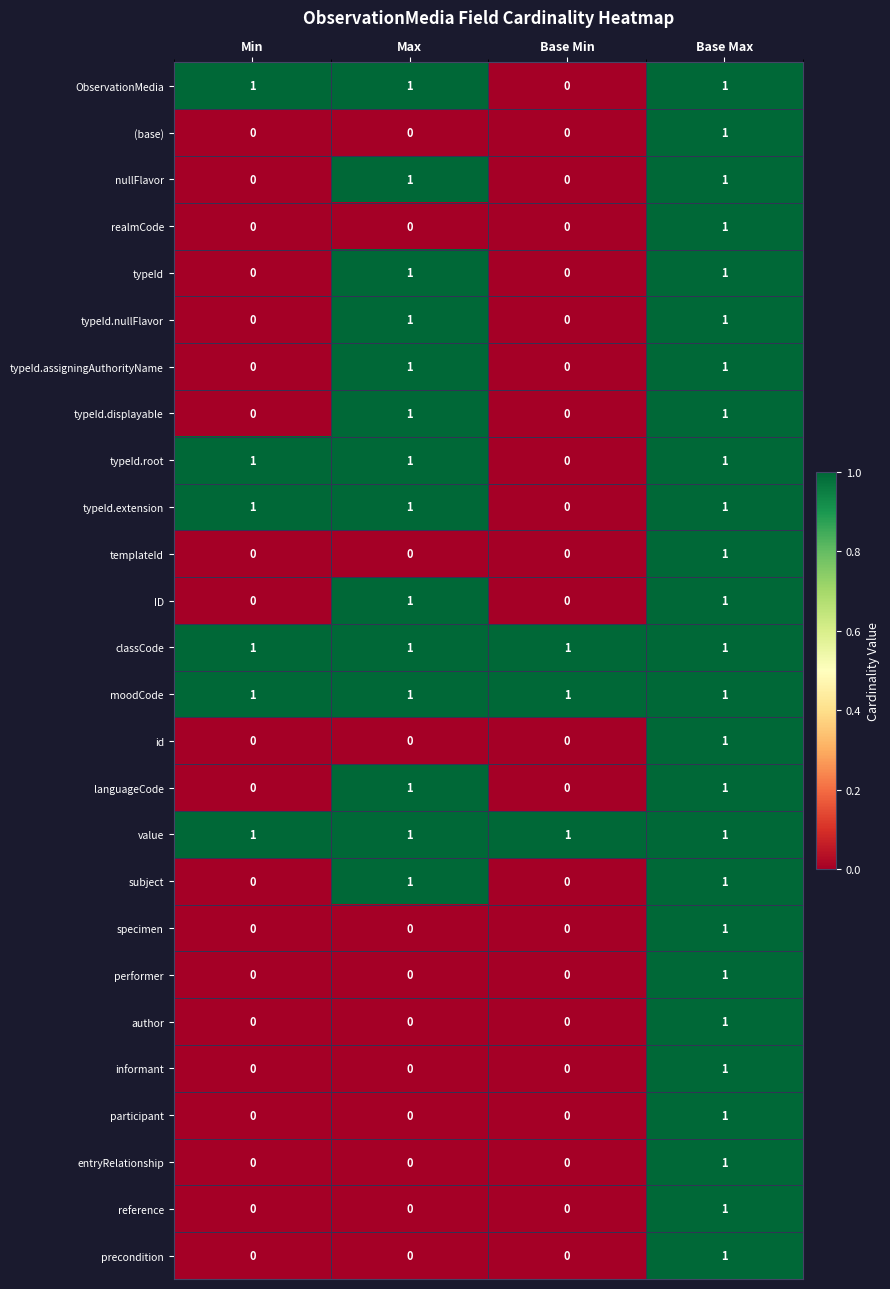

What is the difference between the highest and lowest values at Max?

1